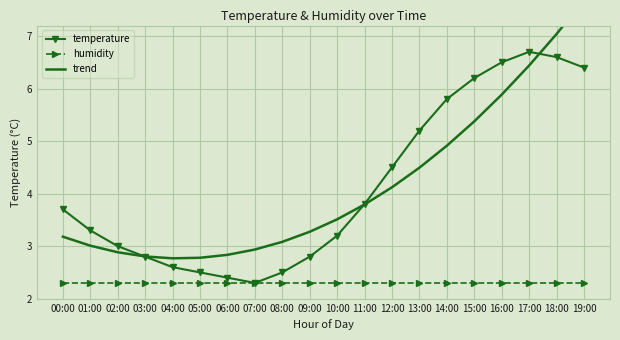

True or false: trend and humidity intersect in this chart.

False